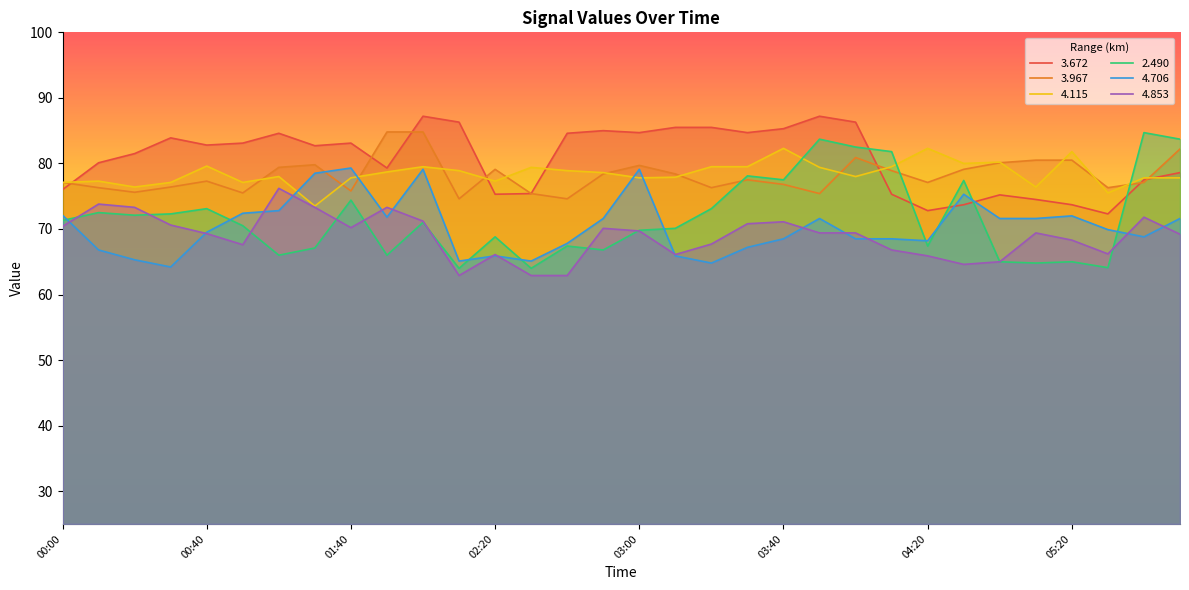

Does the chart have visible grid lines?

No